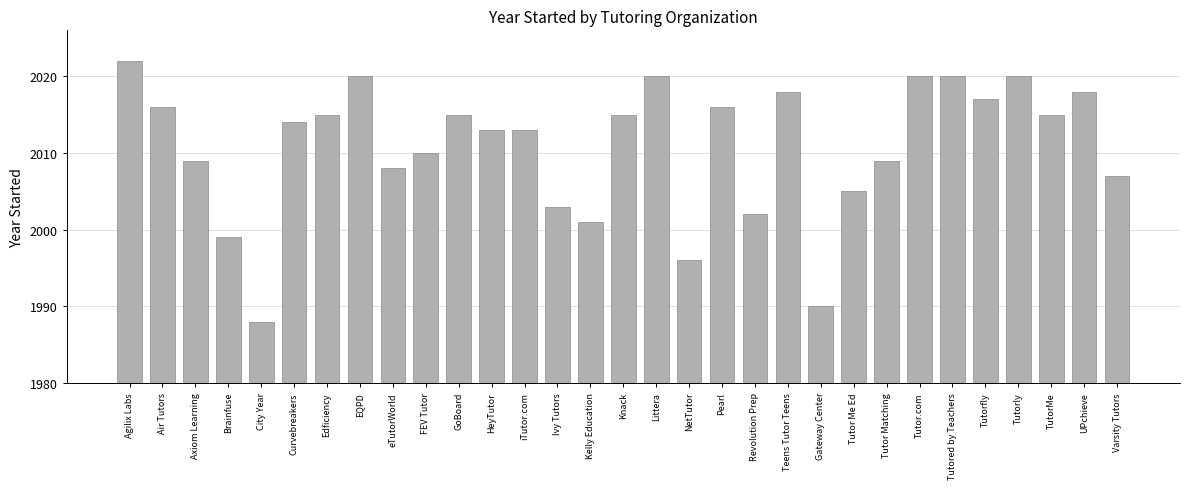

True or false: the data shows 2883 at Axiom Learning.

False